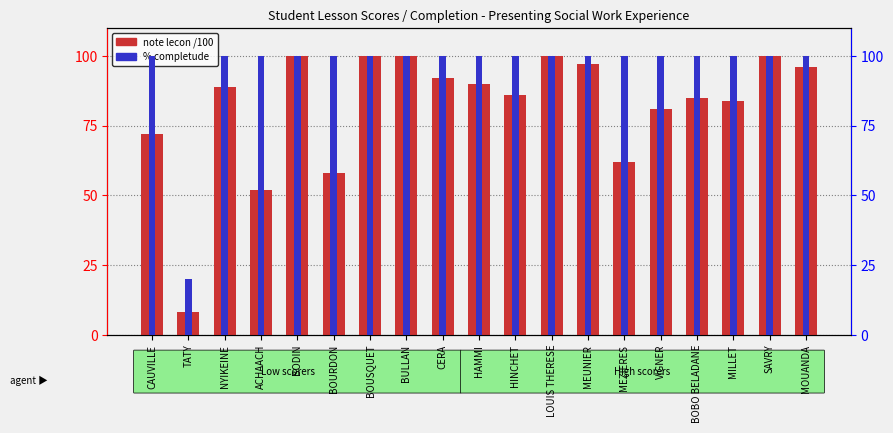

How many values in the note lecon /100 series are below 89?

9